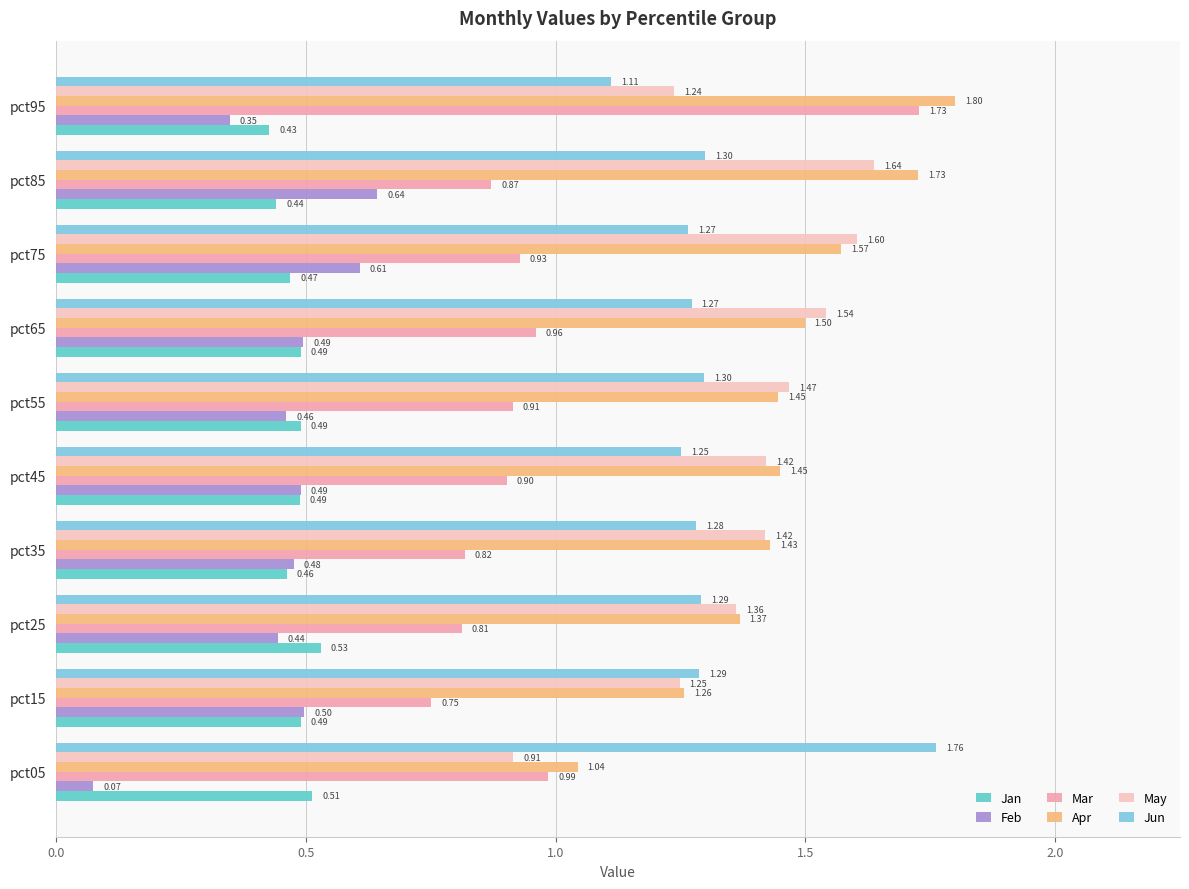

Which series has the widest spread of values?

Mar